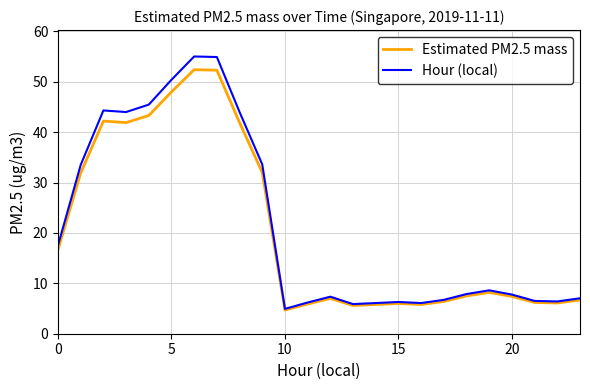

Rank the series by their maximum value, from highest to lowest.

Hour (local), Estimated PM2.5 mass